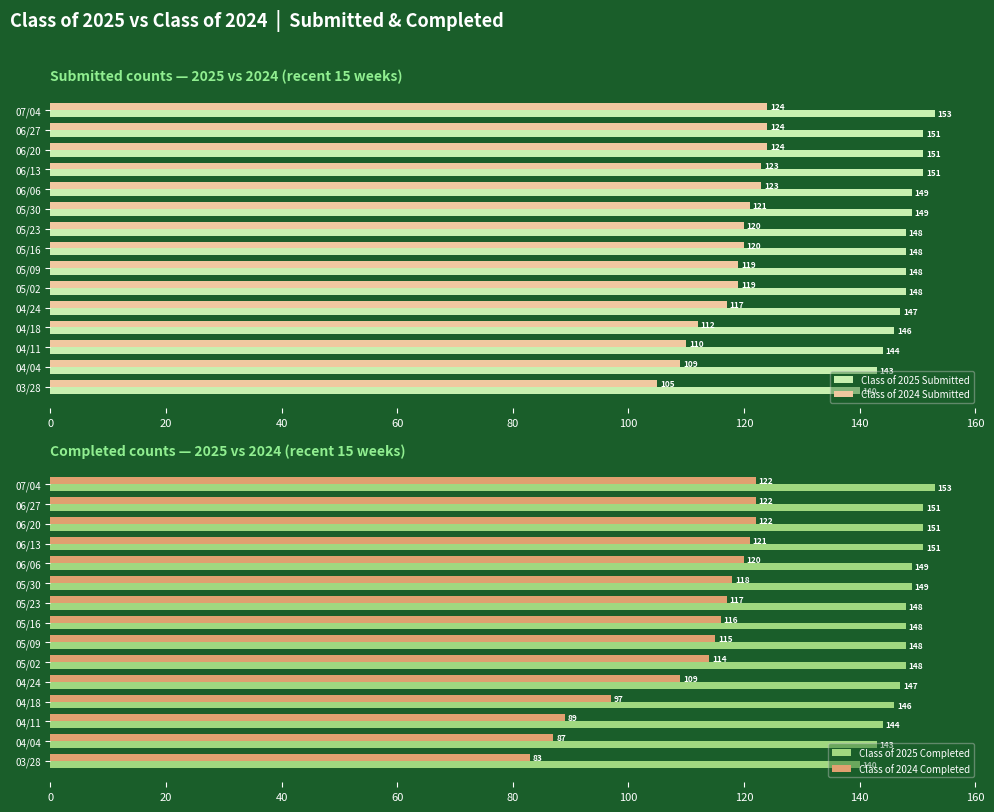

What is the sum of the Class of 2025 Submitted values at 05/16 and 06/27?

299